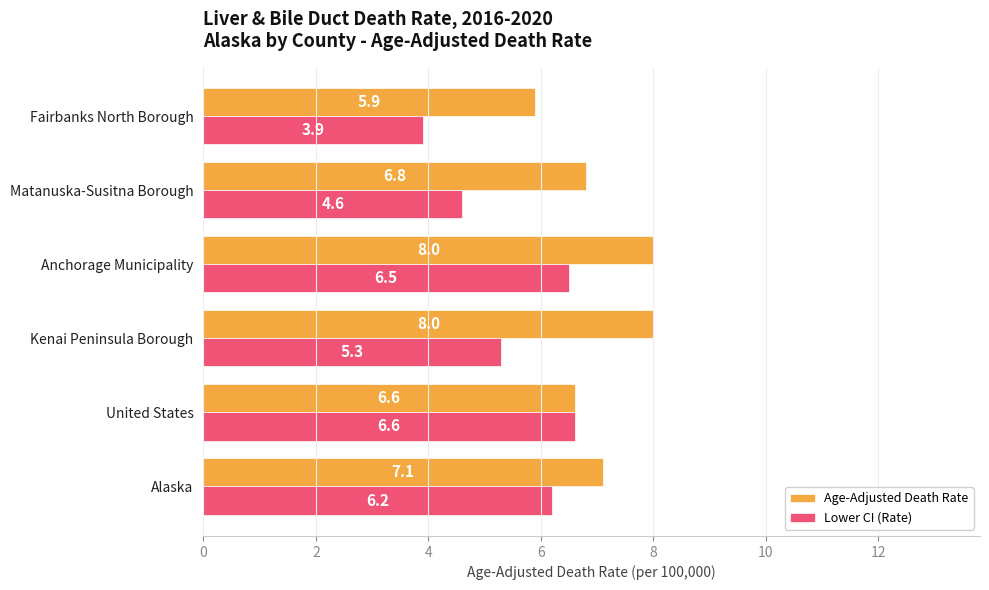

What is the greatest value displayed?

8.0